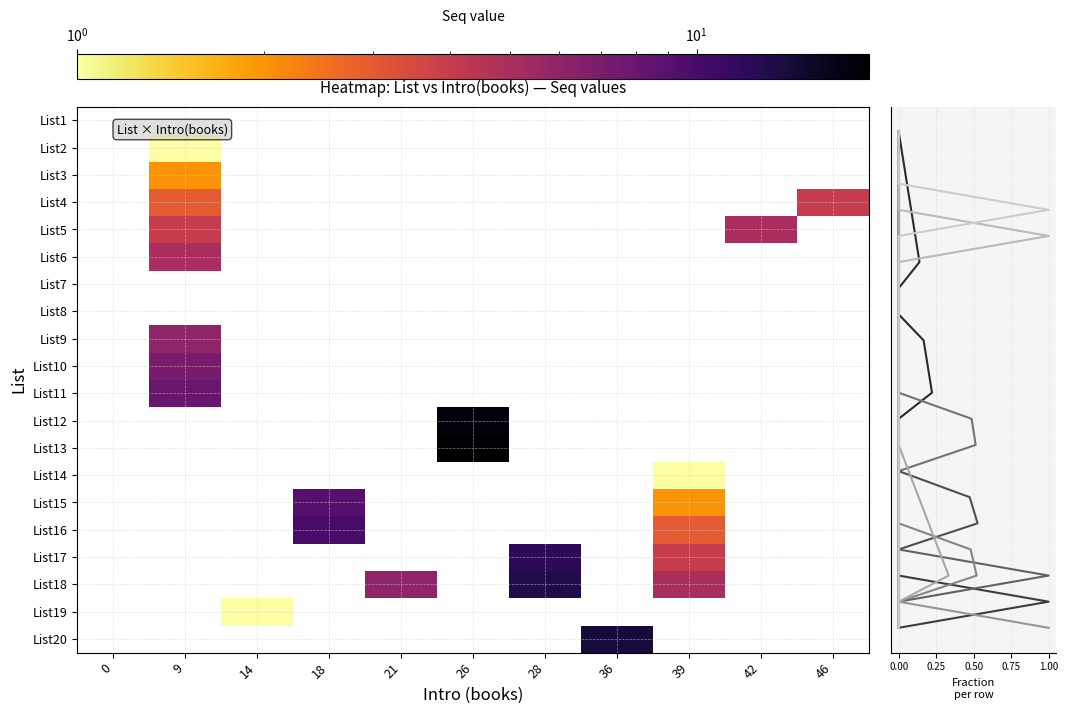

At 14, list the series in order from smallest to largest.

List1, List2, List3, List4, List5, List6, List7, List8, List9, List10, List11, List12, List13, List14, List15, List16, List17, List18, List19, List20